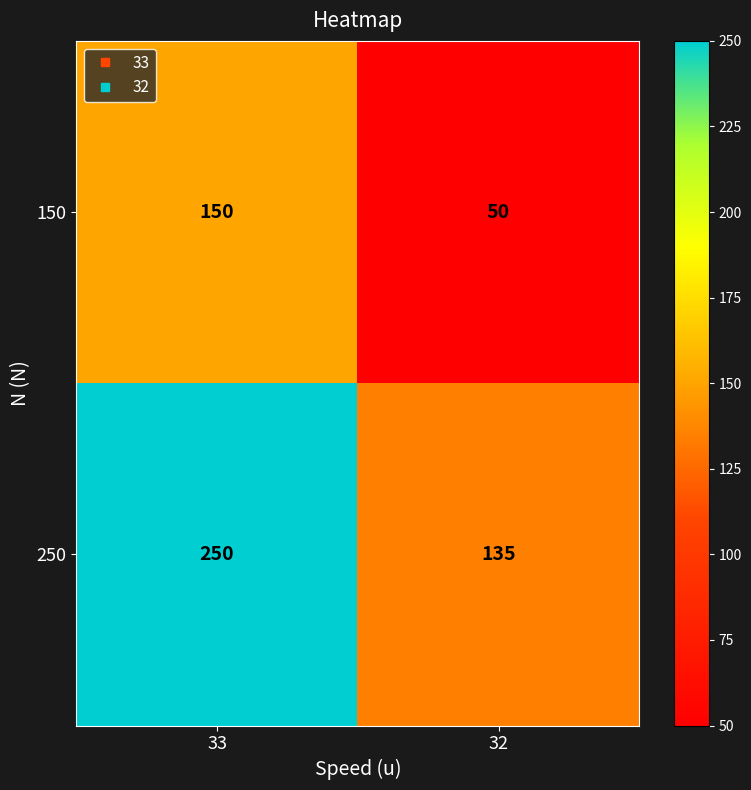

Rank the categories by 150 value from lowest to highest.

32, 33